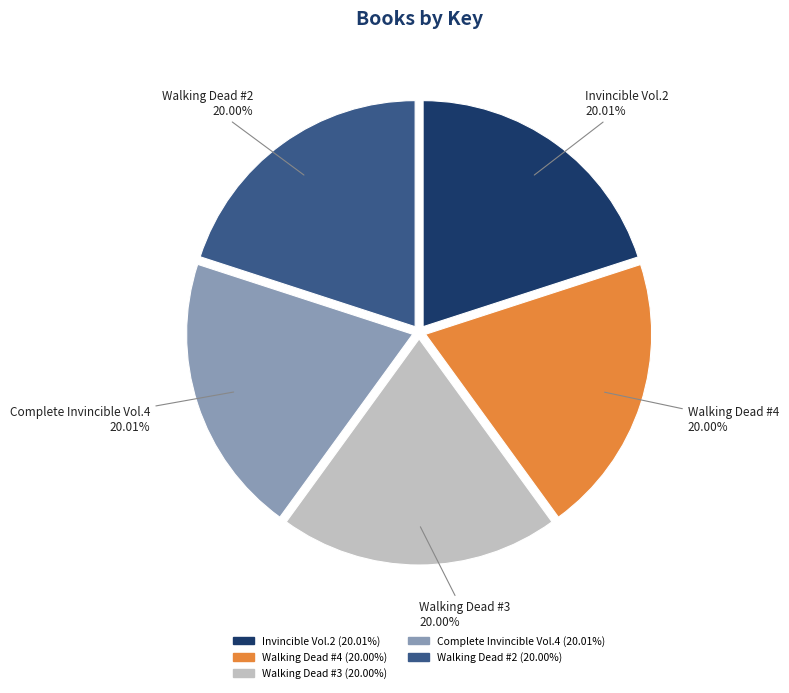

Is Walking Dead #2 the majority of the pie?

No